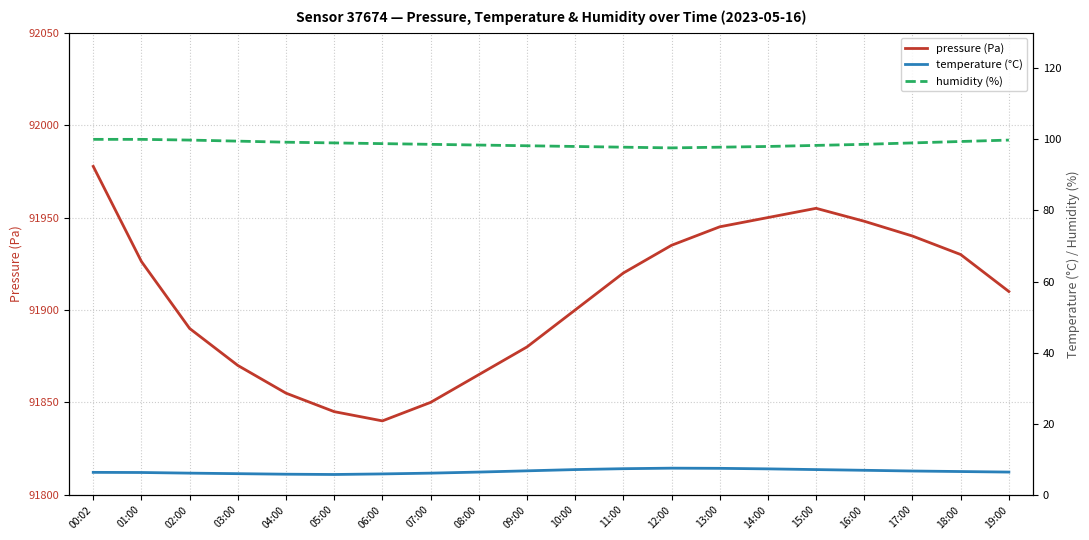

Which category has the highest value across all series?

00:02